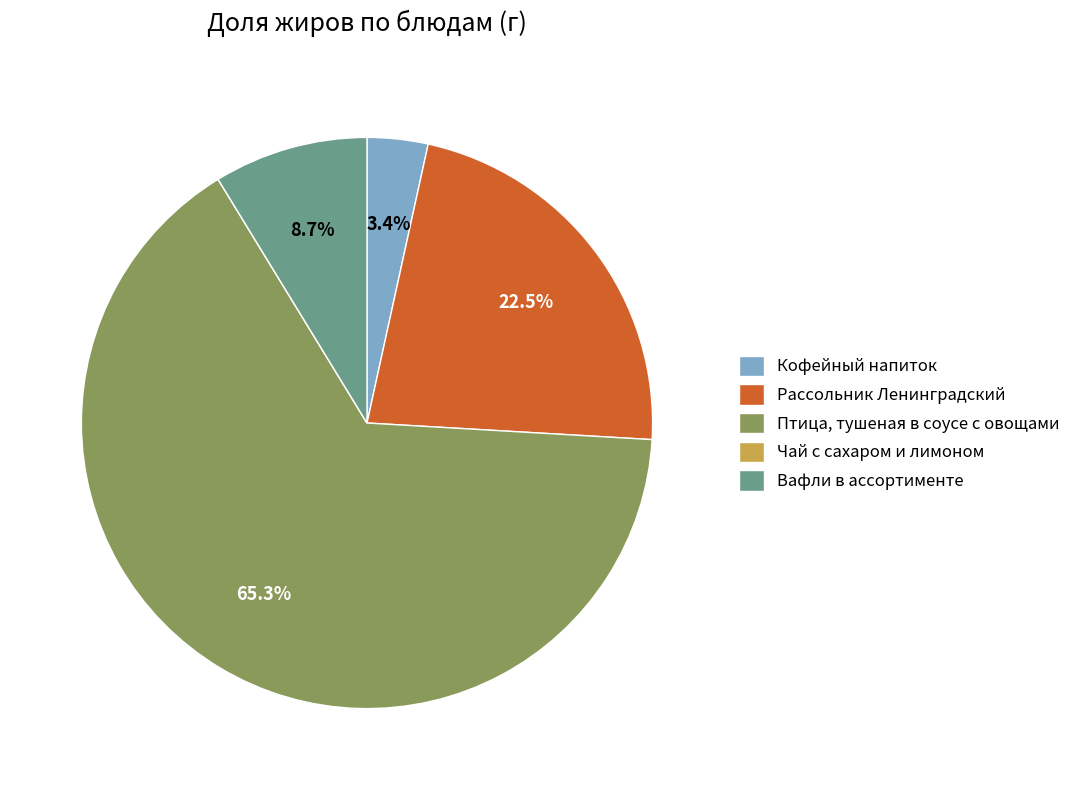

What percentage is NOT represented by Кофейный напиток?

96.6%